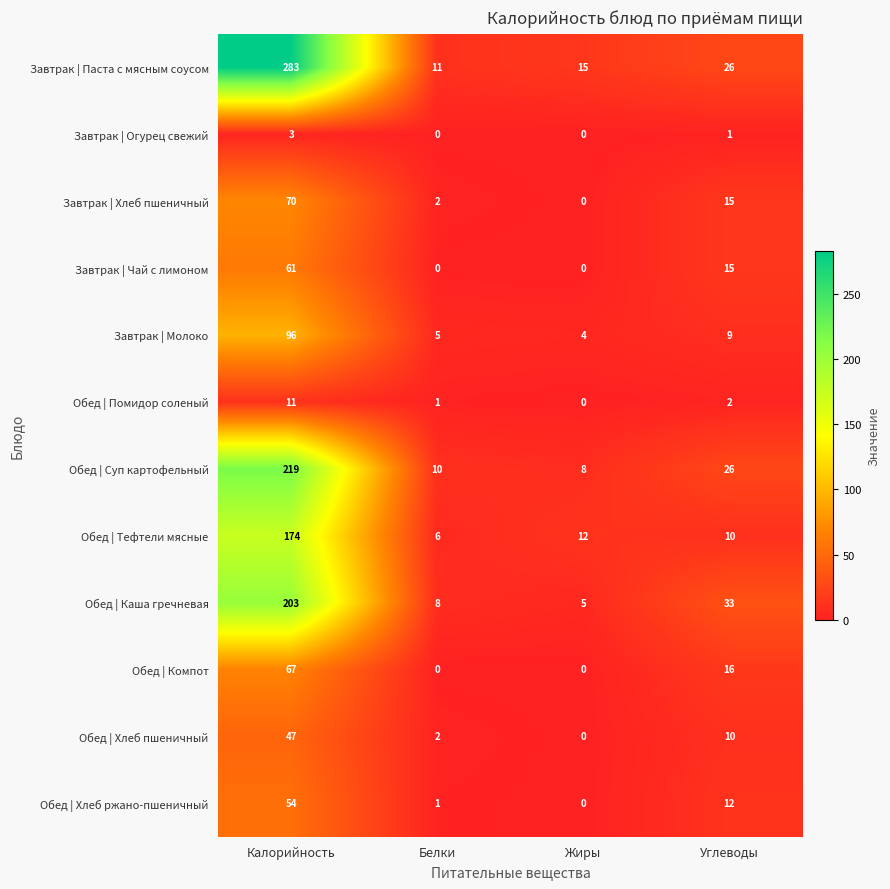

At how many categories does at least one series exceed 255?

1